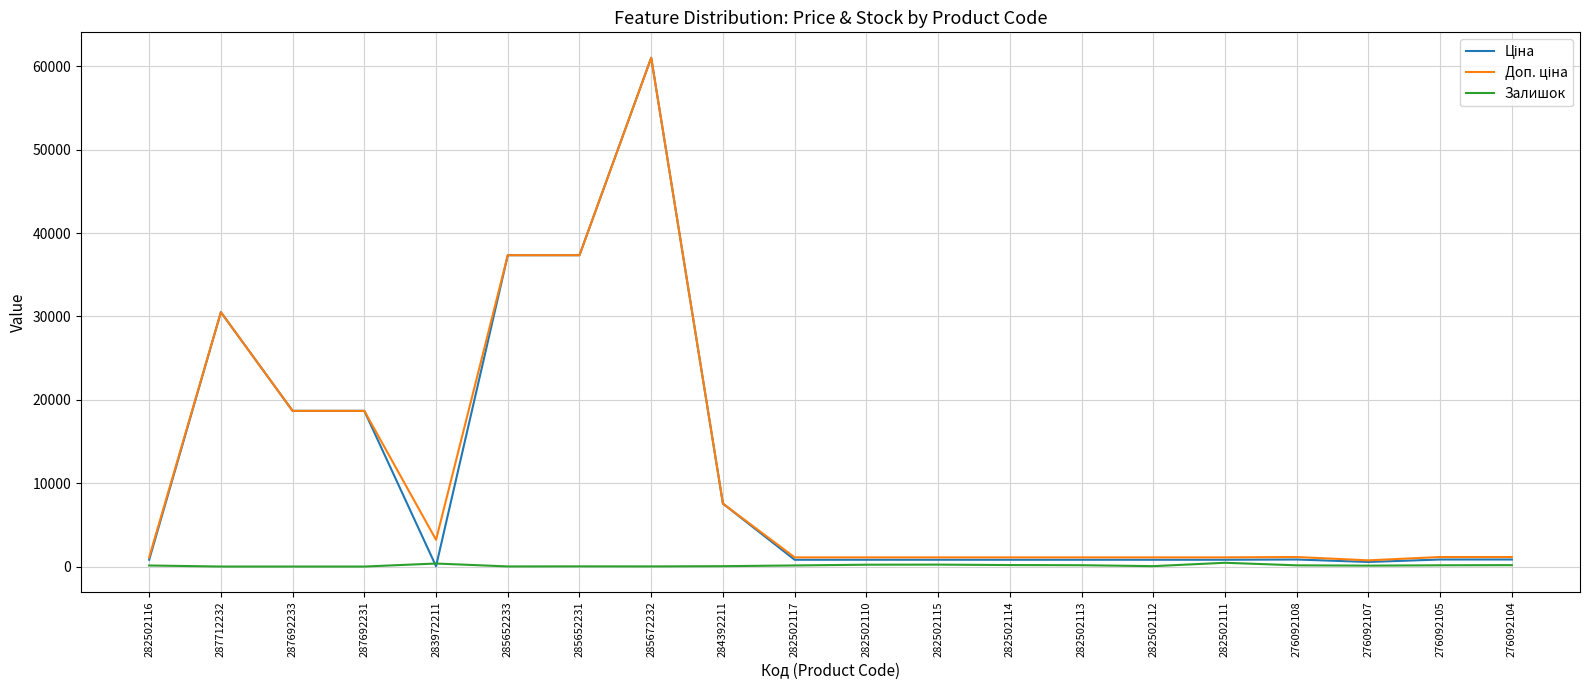

At which category is the sum across all series the highest?

285672232